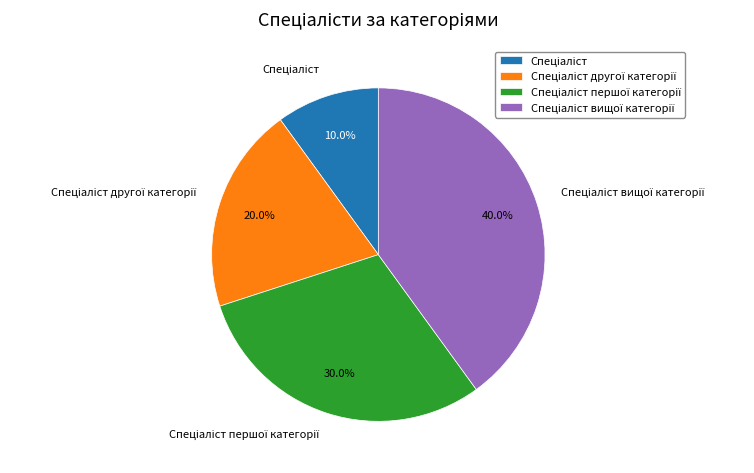

Does any single category account for the majority?

No